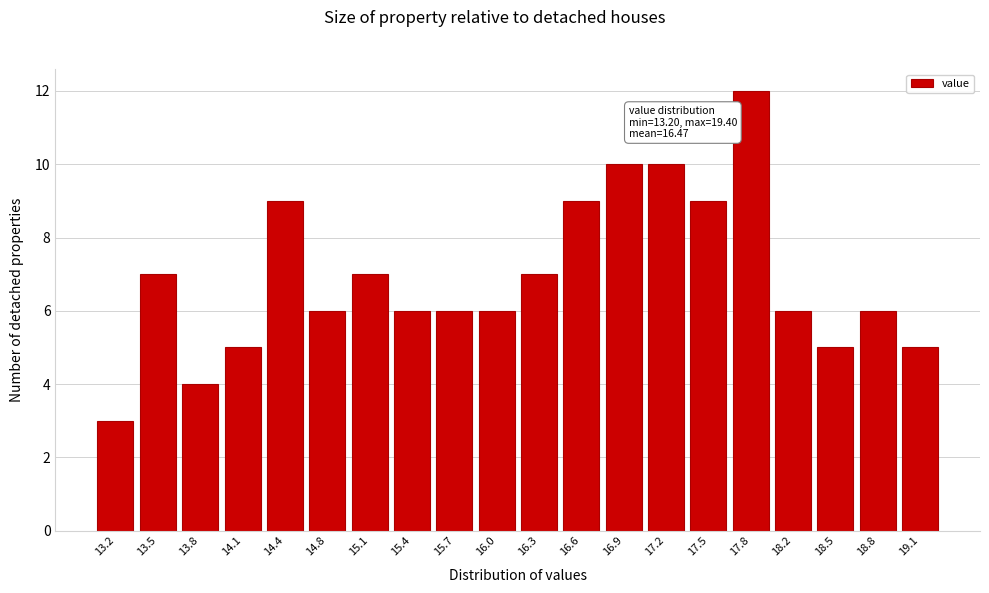

Reading left to right, transcribe all the data shown in this chart.

3	7	4	5	9	6	7	6	6	6	7	9	10	10	9	12	6	5	6	5